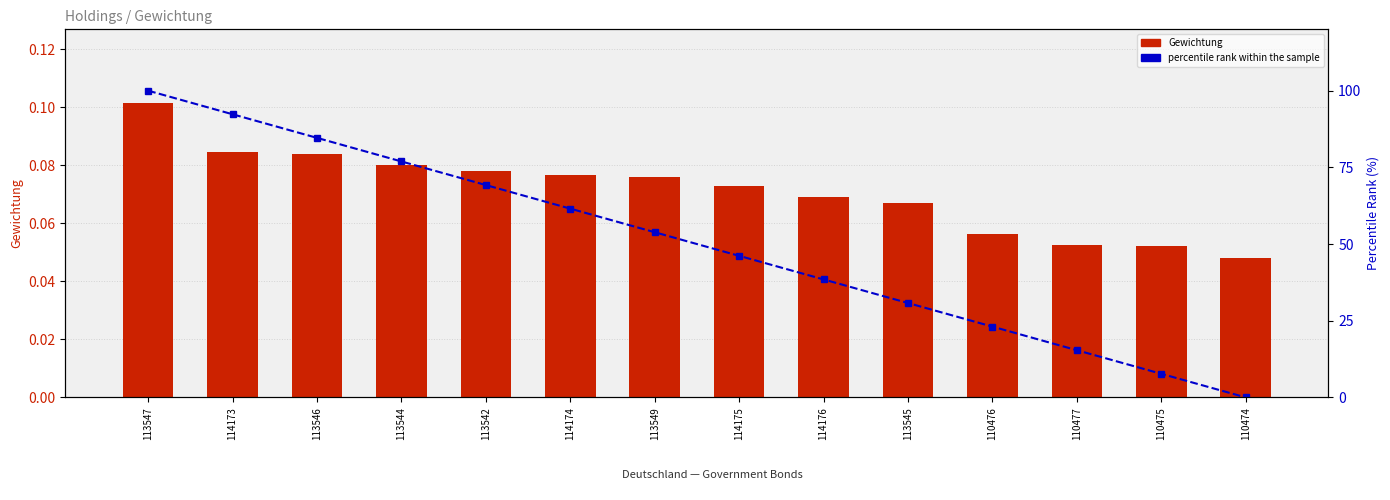

What is the label of the 2nd bar from the right?

110475